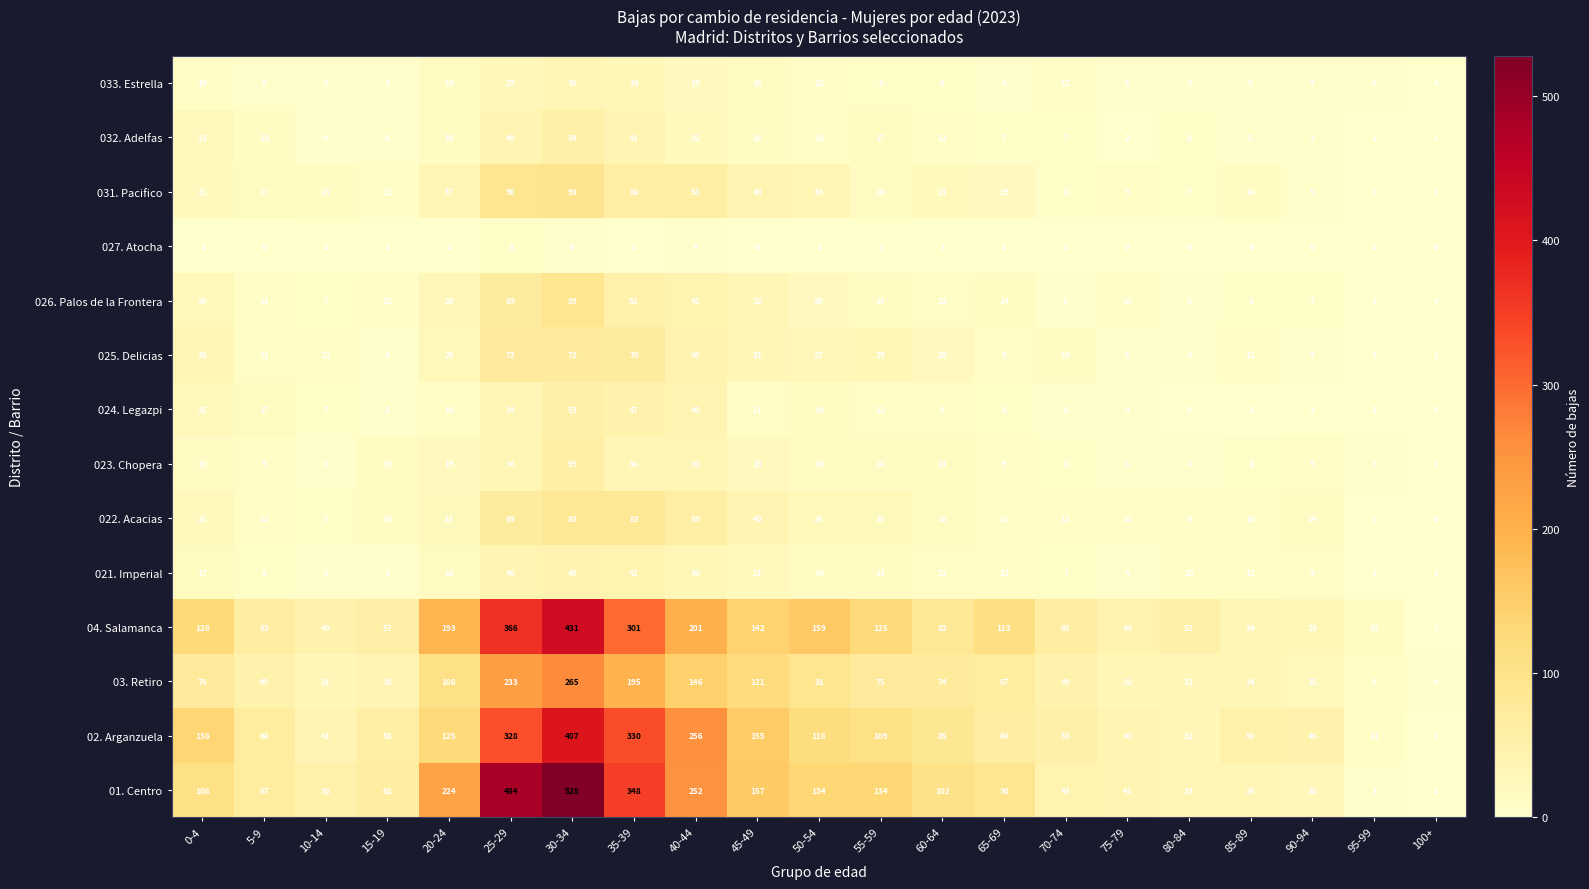

Is it true that 032. Adelfas equals 7 at 65-69?

True